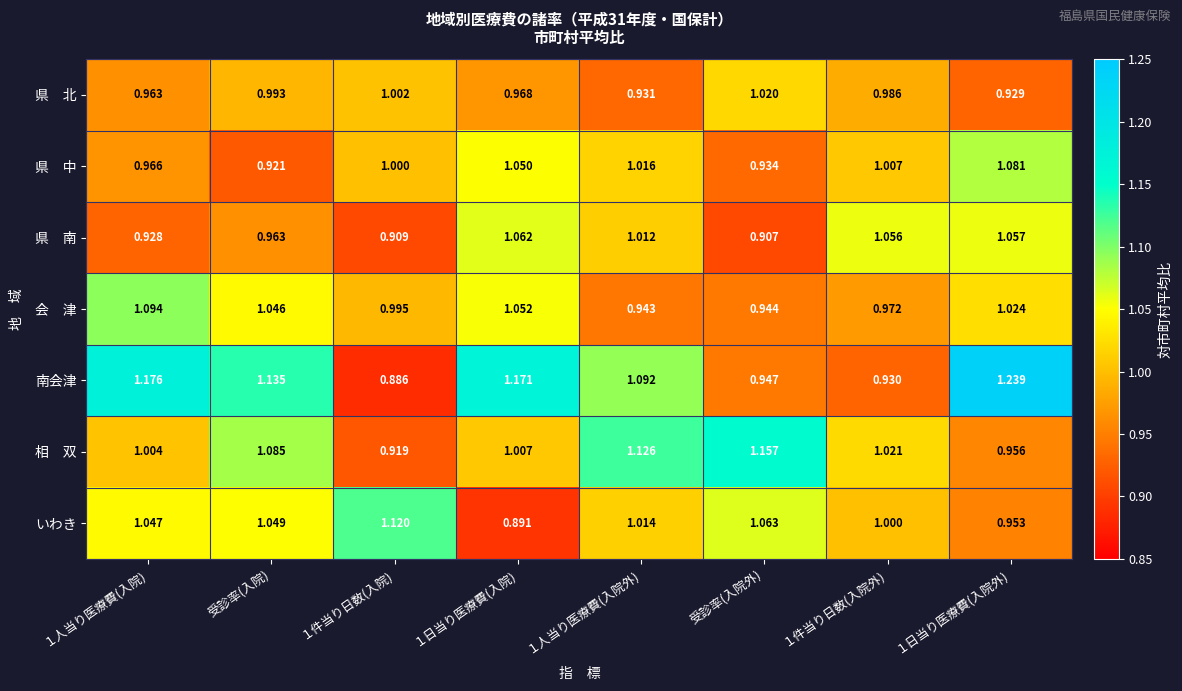

At which category does the chart reach its peak across all series?

１日当り医療費(入院外)